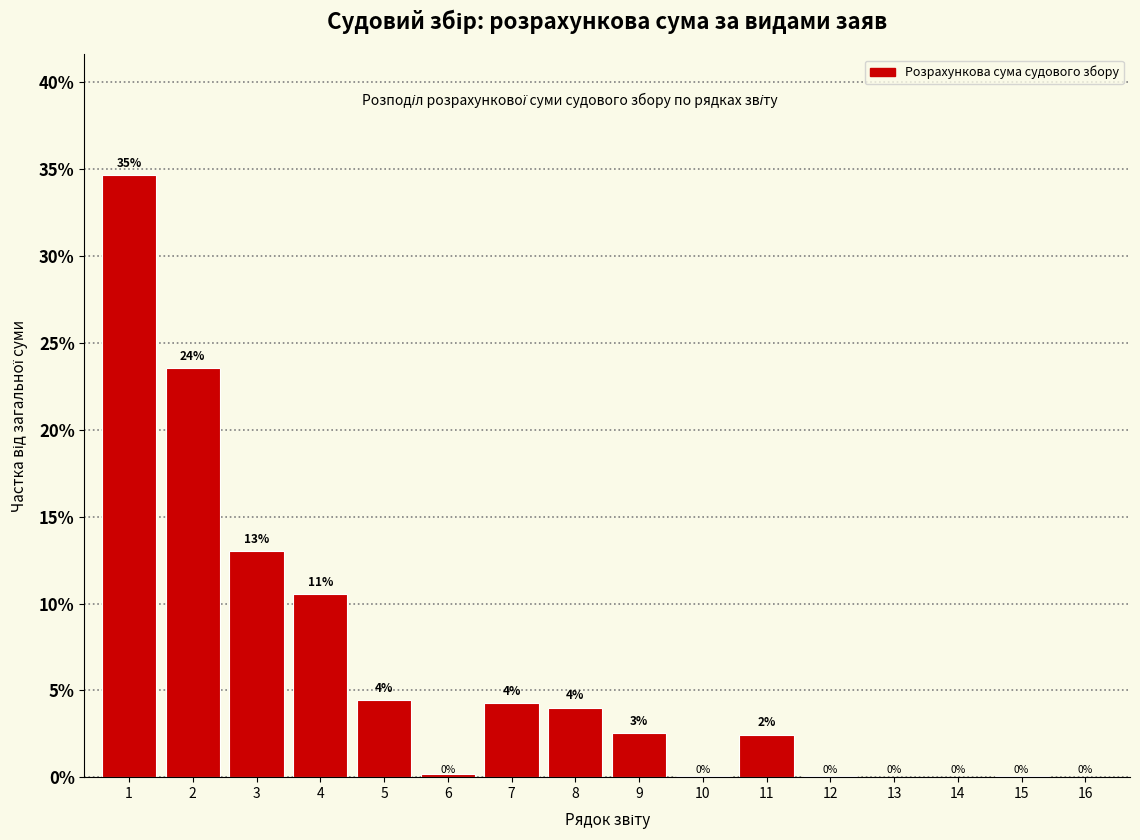

What is the greatest value displayed?

34.7